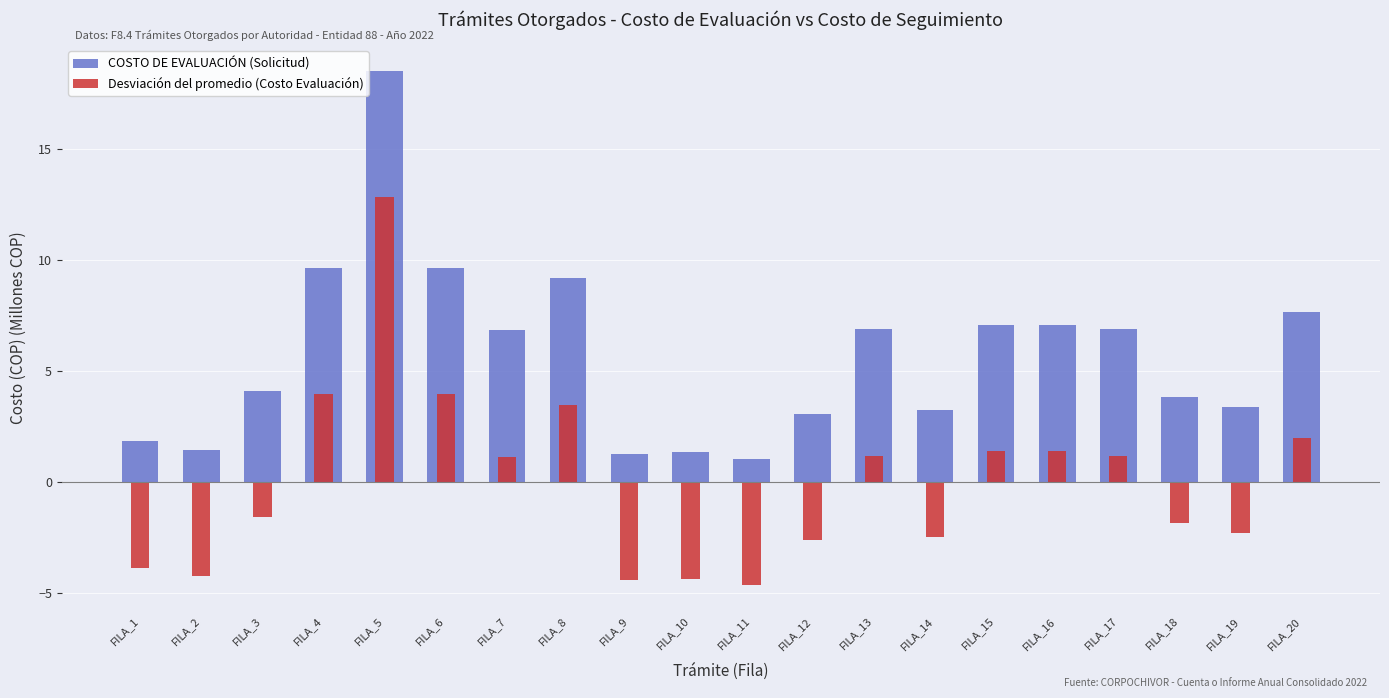

What is the average value of the COSTO DE EVALUACIÓN (Solicitud) series?

5.7